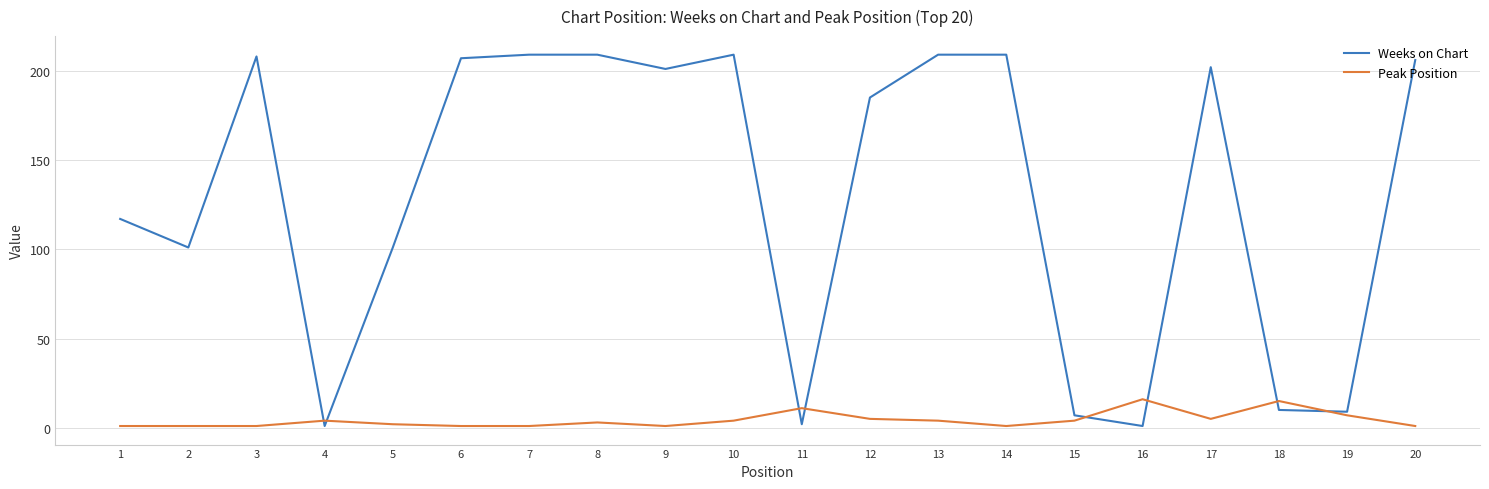

Between 5 and 19, which series saw the biggest shift?

Weeks on Chart